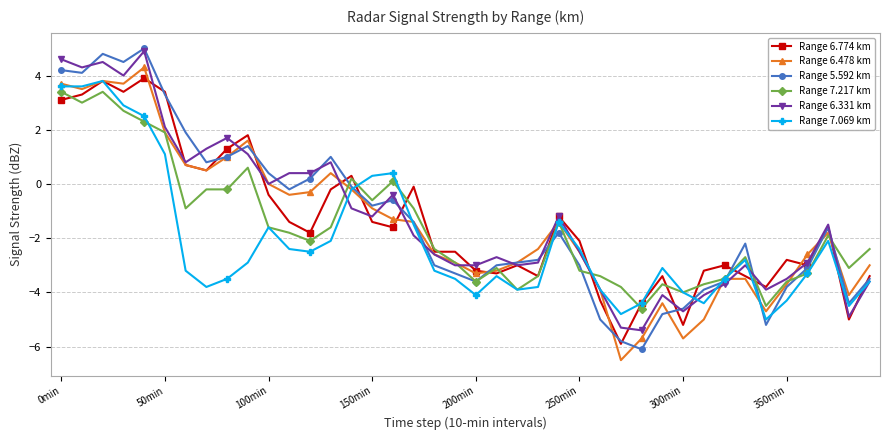

What is the value of the Range 5.592 km point at the 40th from the left?

-3.5